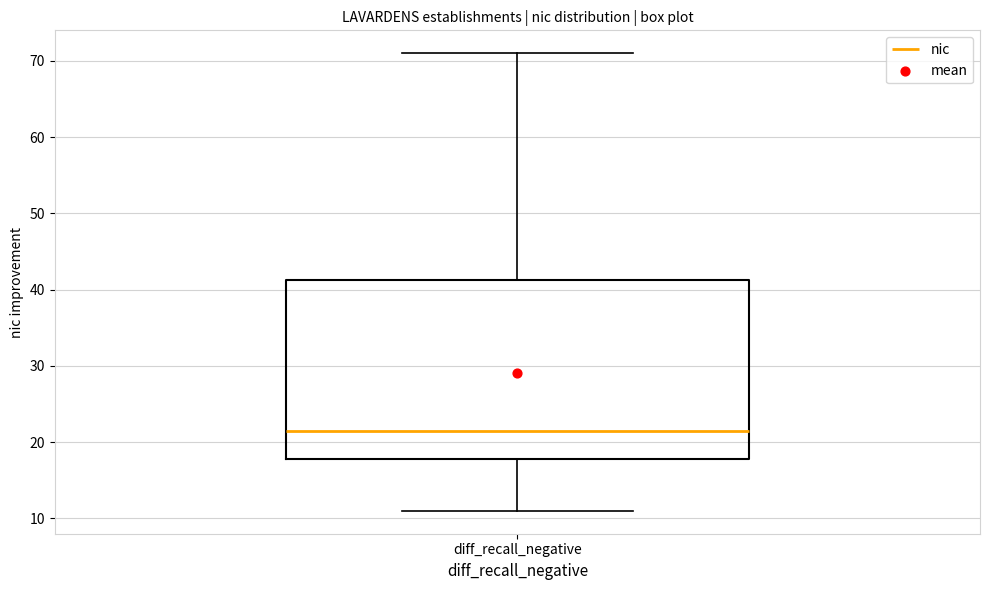

Read this box plot against the y-axis: the position of the median line, the range covered by the box, and the ends of both whiskers. The values are not printed on the chart, so give them approximately, as read against the axis.

median 22, box 18 to 41, whiskers 11 to 71